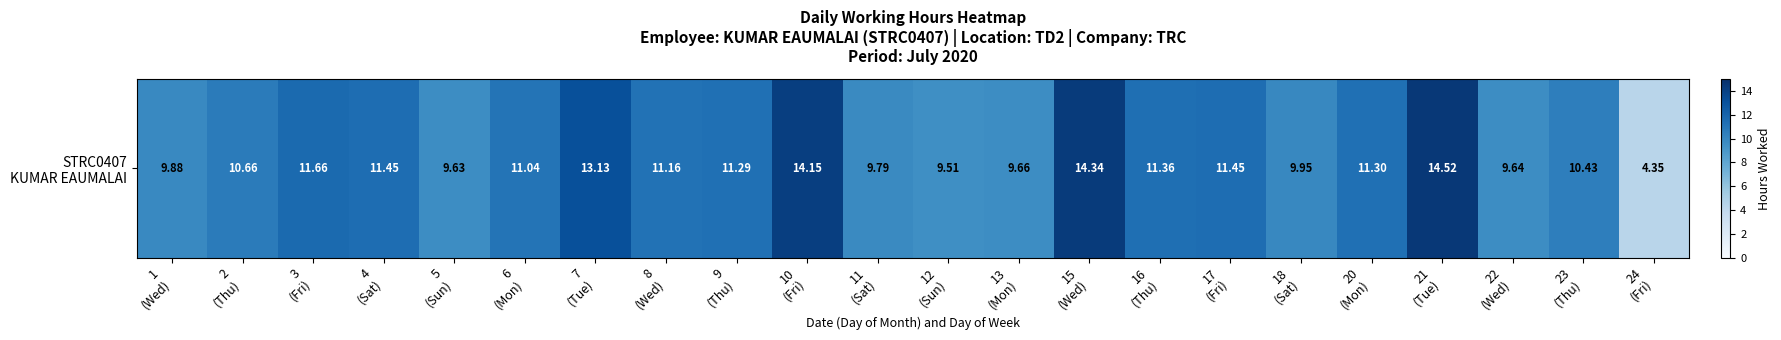

What is the change in value from 2
(Thu) to 23
(Thu)?

-0.2